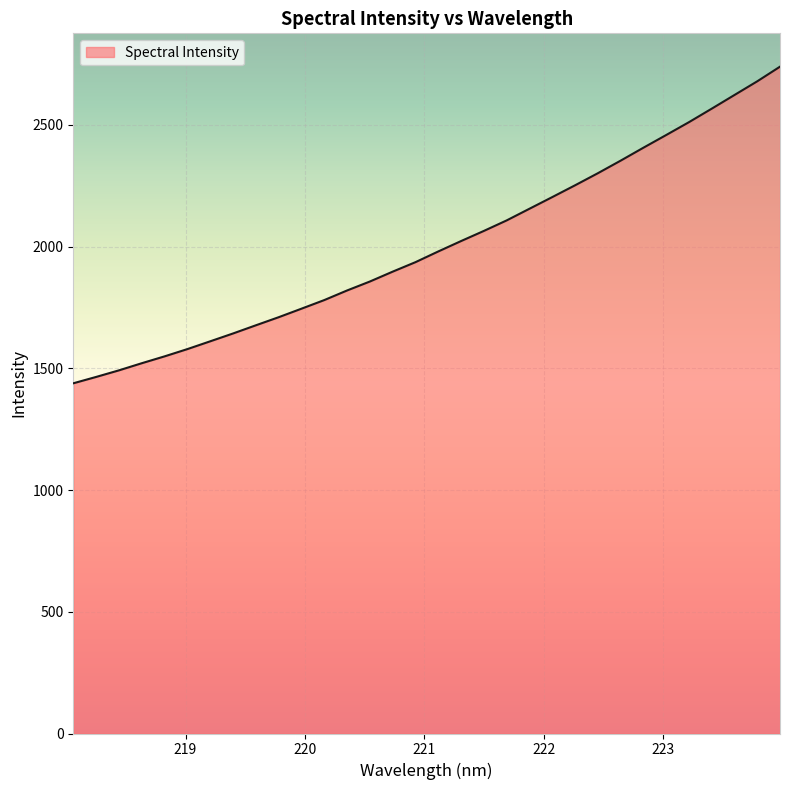

What is the difference between the maximum and minimum values?

1300.8